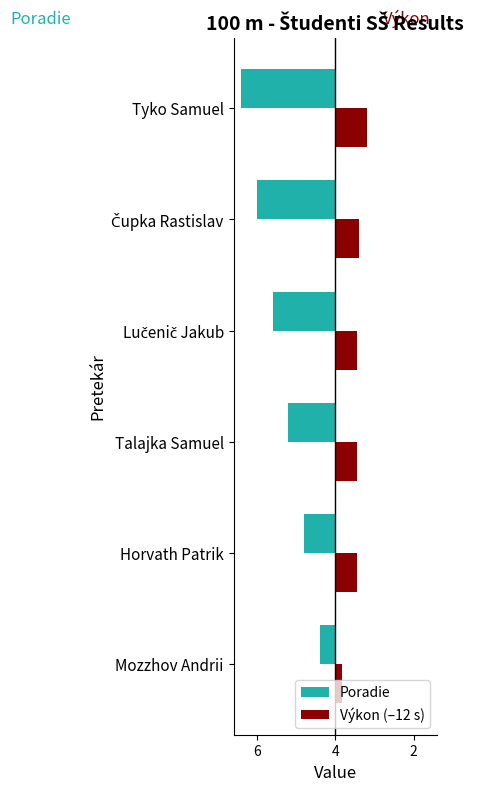

What are all the series names shown in the legend?

Poradie, Výkon (–12 s)